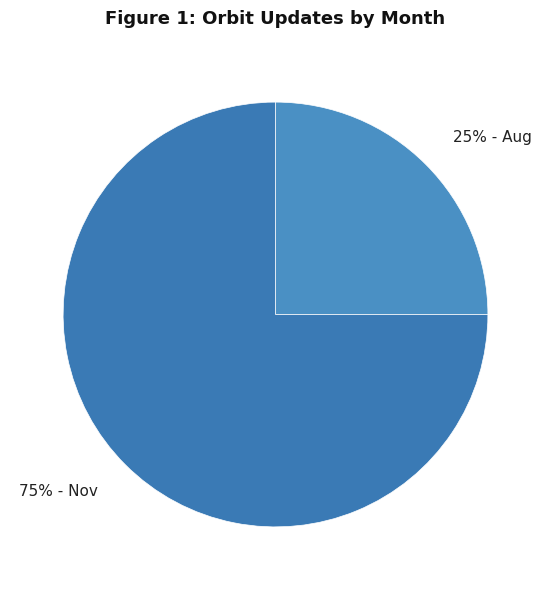

Do 25% - Aug and 75% - Nov together represent more than half of the pie?

Yes